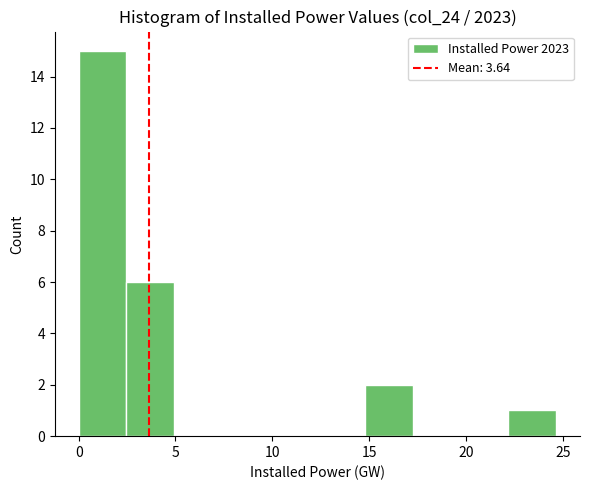

Reading left to right, transcribe this chart: for each bar, give the range it covers on the x-axis and its height. Neither the bar edges nor the heights are printed on the chart, so give them approximately, as read against the axes.

0.0 to 2.5: 15
2.5 to 5.0: 6
5.0 to 7.5: 0
7.5 to 10.0: 0
10.0 to 12.5: 0
12.5 to 15.0: 0
15.0 to 17.5: 2
17.5 to 19.5: 0
19.5 to 22.0: 0
22.0 to 24.5: 1